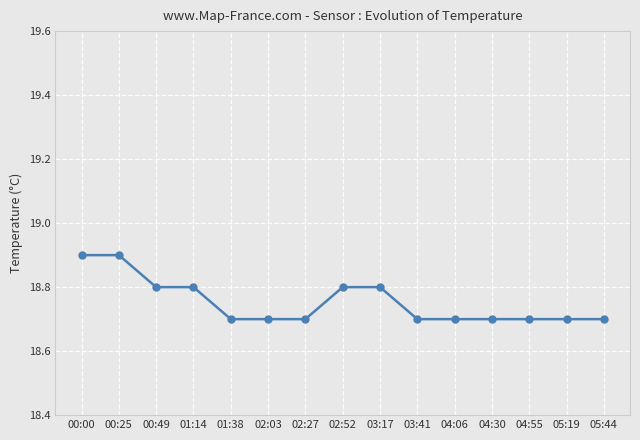

What is the smallest value displayed?

18.7